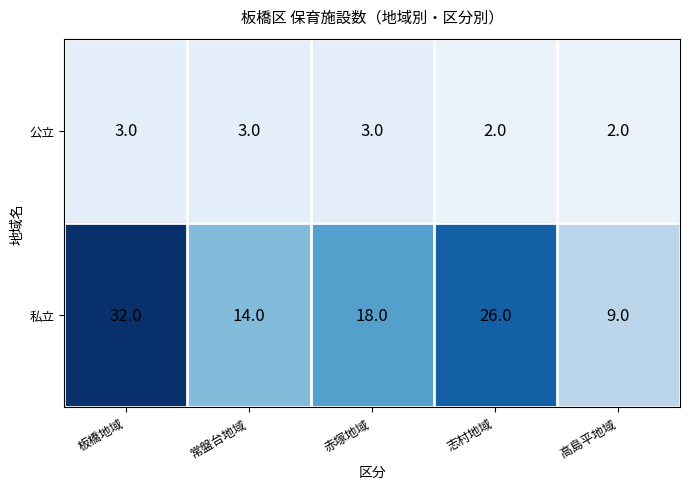

What is the difference between the highest and lowest values at 板橋地域?

29